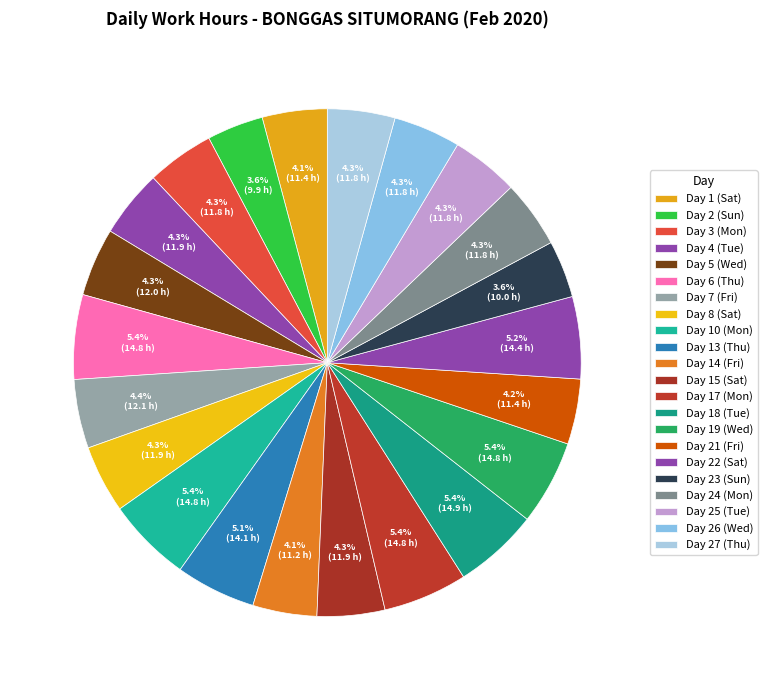

How many slices are in this pie chart?

22